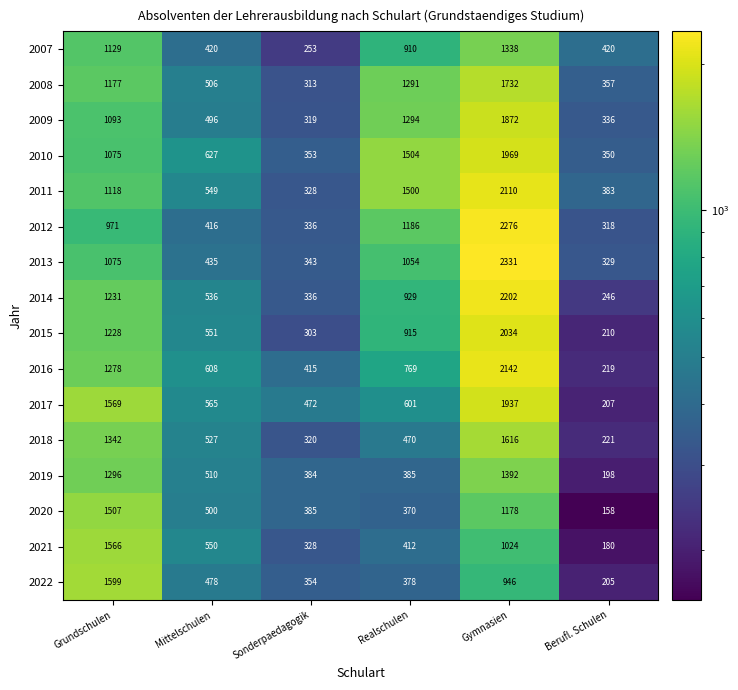

List the series in order of their peak value, lowest first.

2007, 2019, 2020, 2021, 2022, 2018, 2008, 2009, 2017, 2010, 2015, 2011, 2016, 2014, 2012, 2013